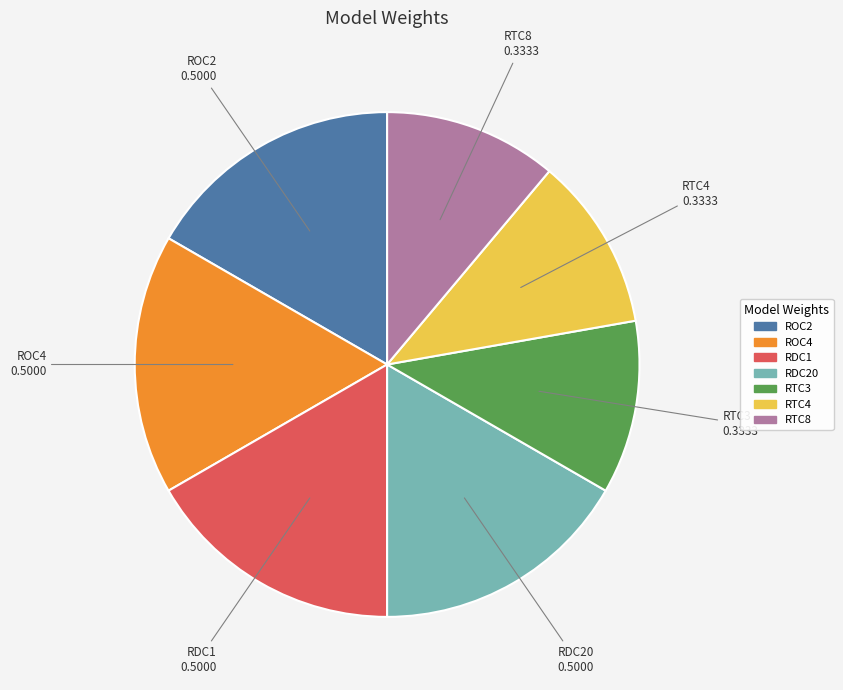

Do RTC4 and RTC8 together represent more than half of the pie?

No